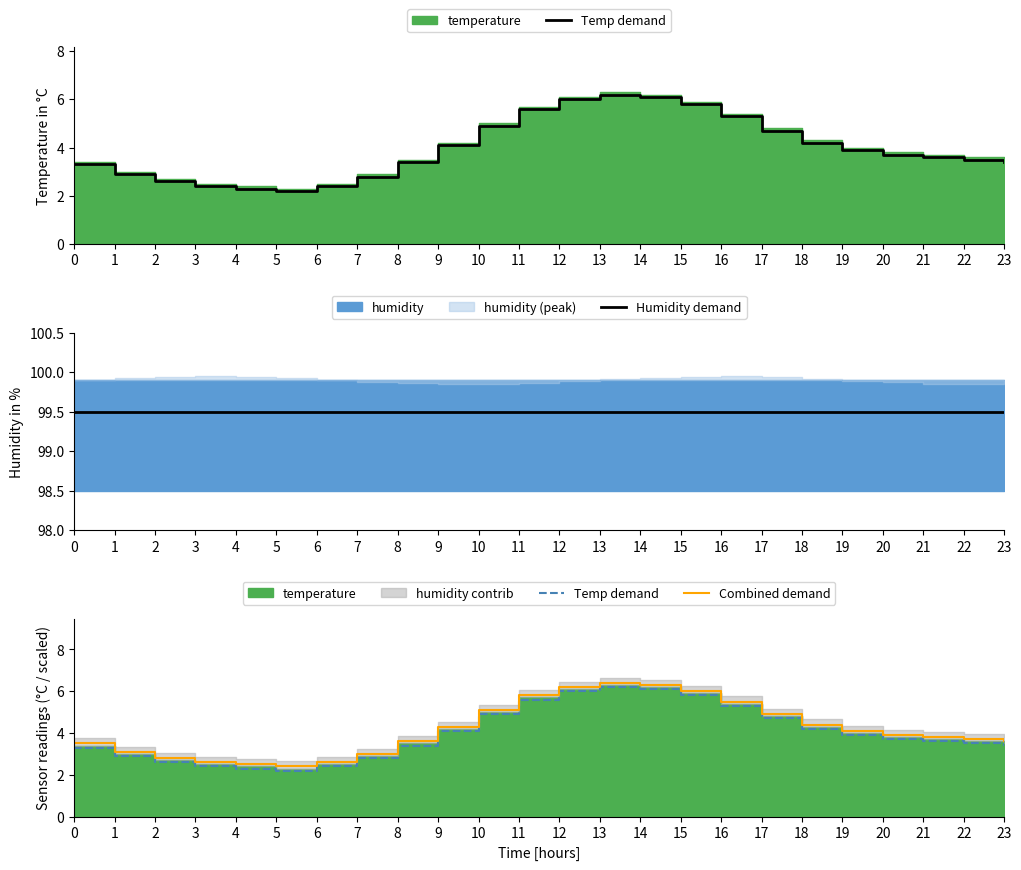

True or false: Combined demand and Humidity demand cross at least once.

False